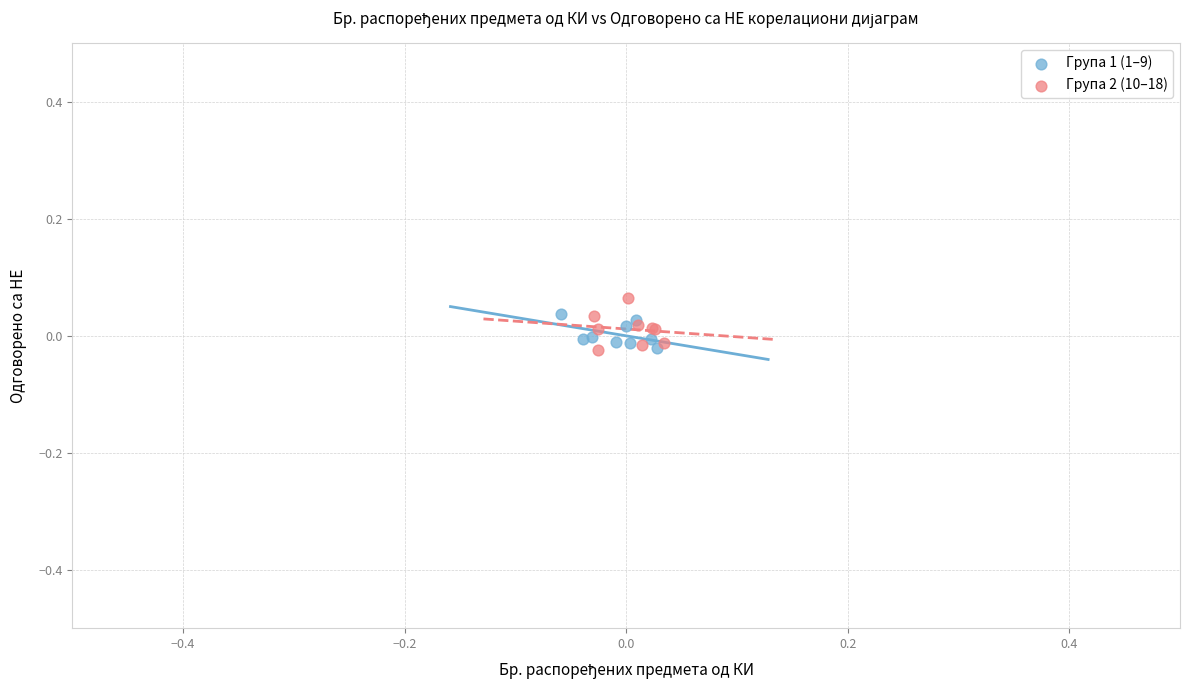

Which series has the largest Y range (max minus min)?

Група 2 (10–18)